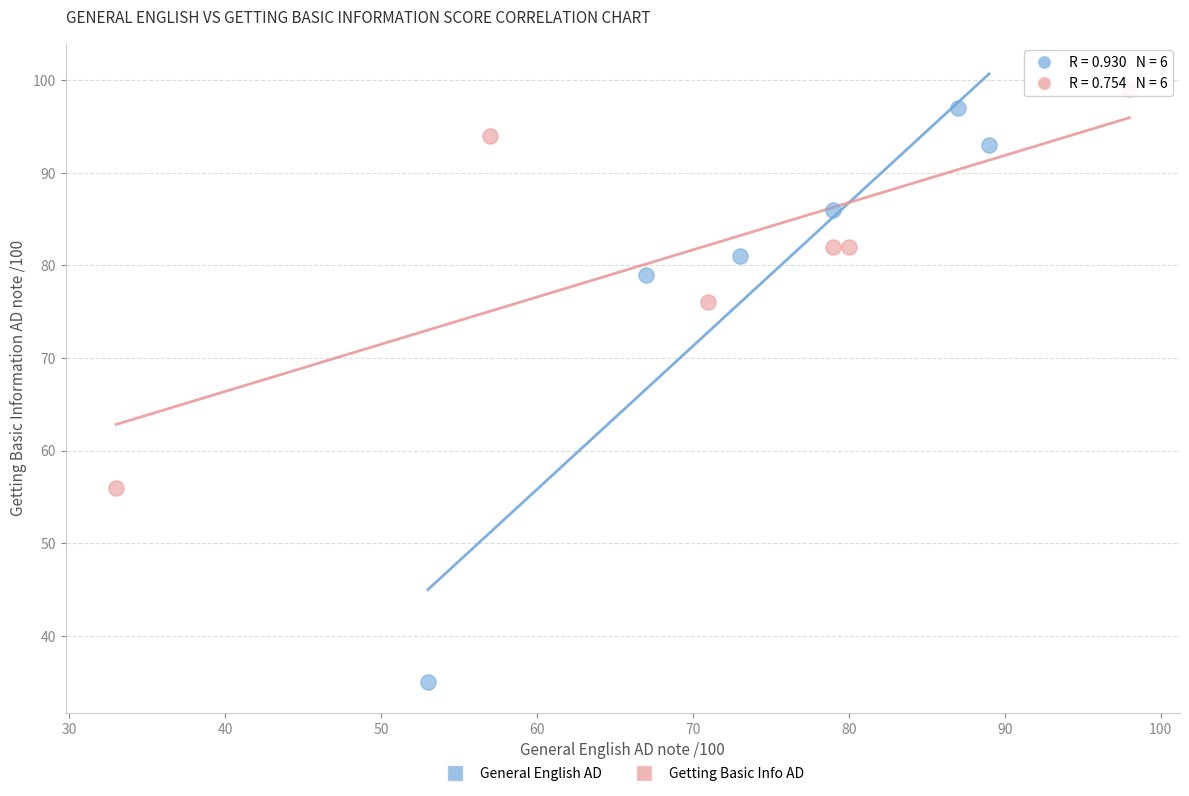

Which series contains the lowest Y value?

General English AD